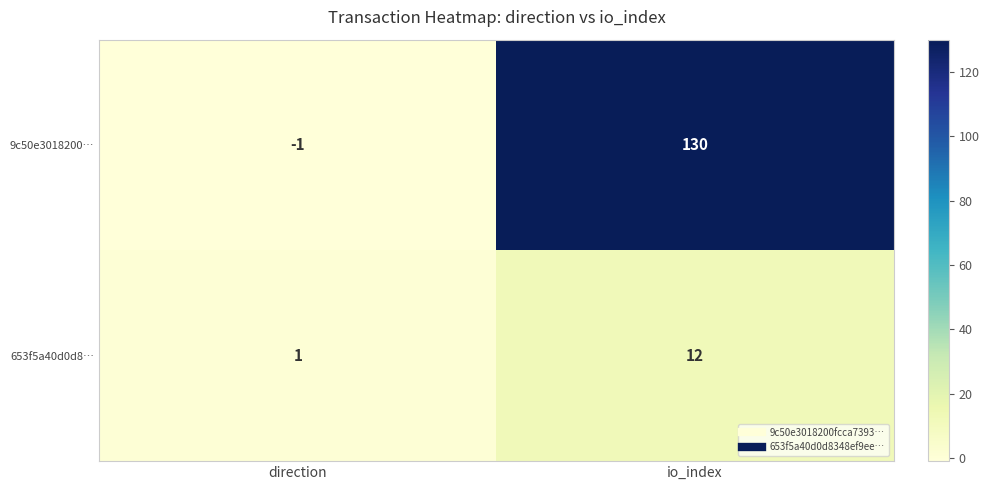

Reading left to right, list all the values displayed in this chart.

9c50e3018200…: -1	130
653f5a40d0d8…: 1	12